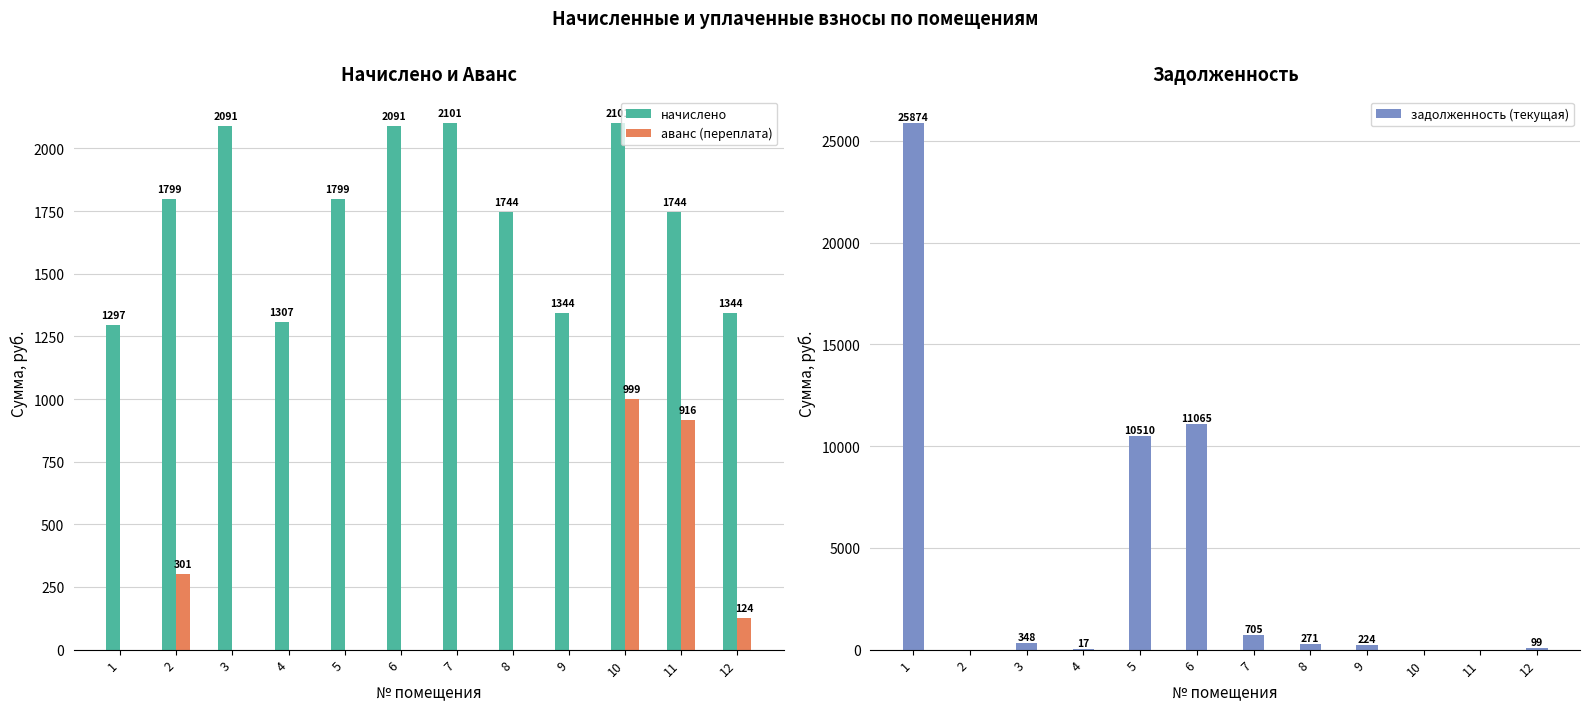

Does the chart contain any negative values?

No